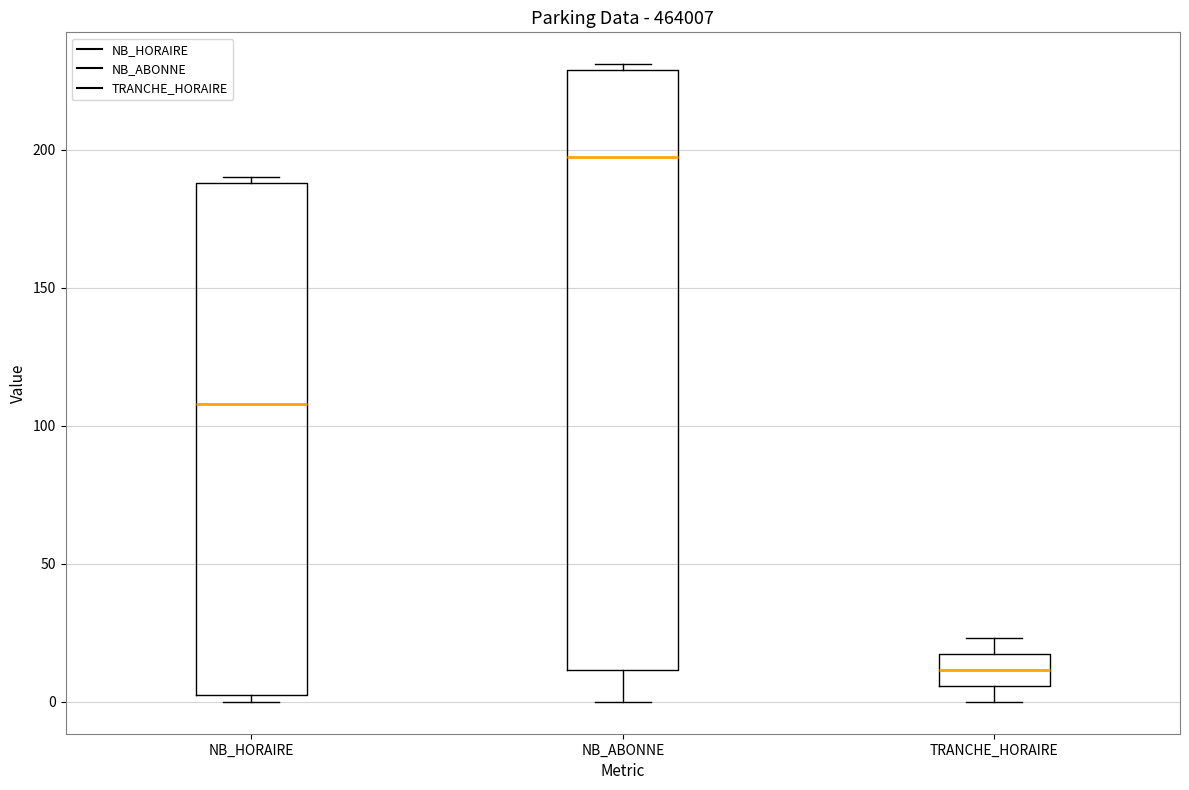

Reading left to right, transcribe this box plot: for each box, give where its median line is, the range the box spans, and where its two whiskers end, as read against the y-axis. The values are not printed on the chart, so give them approximately, as read against the axis.

NB_HORAIRE: median 110, box 5 to 190, whiskers 0 to 190 (just above the box's upper edge)
NB_ABONNE: median 200, box 10 to 230, whiskers 0 to 230 (just above the box's upper edge)
TRANCHE_HORAIRE: median 10, box 5 to 15, whiskers 0 to 25